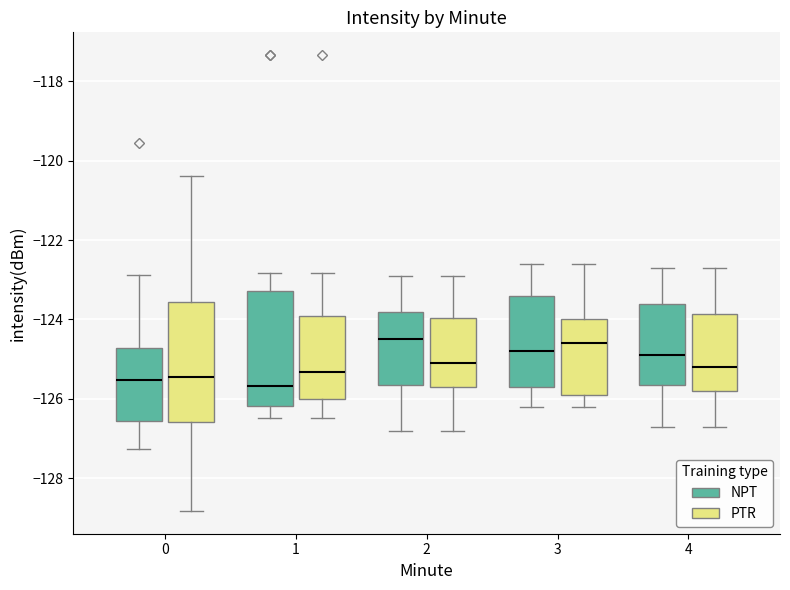

Reading left to right, transcribe this box plot: for each box, give where its median line is, the range the box spans, and where its two whiskers end, as read against the y-axis. The values are not printed on the chart, so give them approximately, as read against the axis.

0 (NPT): median -125.6, box -126.6 to -124.8, whiskers -127.2 to -122.8
0 (PTR): median -125.4, box -126.6 to -123.6, whiskers -128.8 to -120.4
1 (NPT): median -125.6, box -126.2 to -123.2, whiskers -126.4 to -122.8
1 (PTR): median -125.4, box -126.0 to -124.0, whiskers -126.4 to -122.8
2 (NPT): median -124.4, box -125.6 to -123.8, whiskers -126.8 to -122.8
2 (PTR): median -125.0, box -125.6 to -124.0, whiskers -126.8 to -122.8
3 (NPT): median -124.8, box -125.6 to -123.4, whiskers -126.2 to -122.6
3 (PTR): median -124.6, box -125.8 to -124.0, whiskers -126.2 to -122.6
4 (NPT): median -124.8, box -125.6 to -123.6, whiskers -126.6 to -122.6
4 (PTR): median -125.2, box -125.8 to -123.8, whiskers -126.6 to -122.6